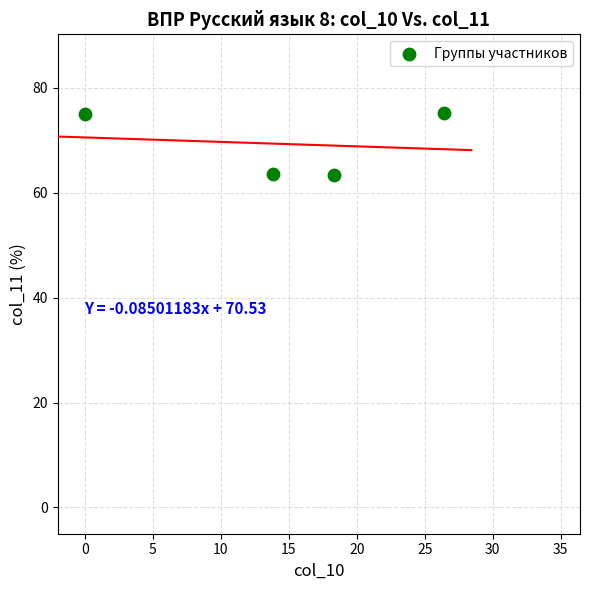

What is the range of Y values (max minus min)?

11.8